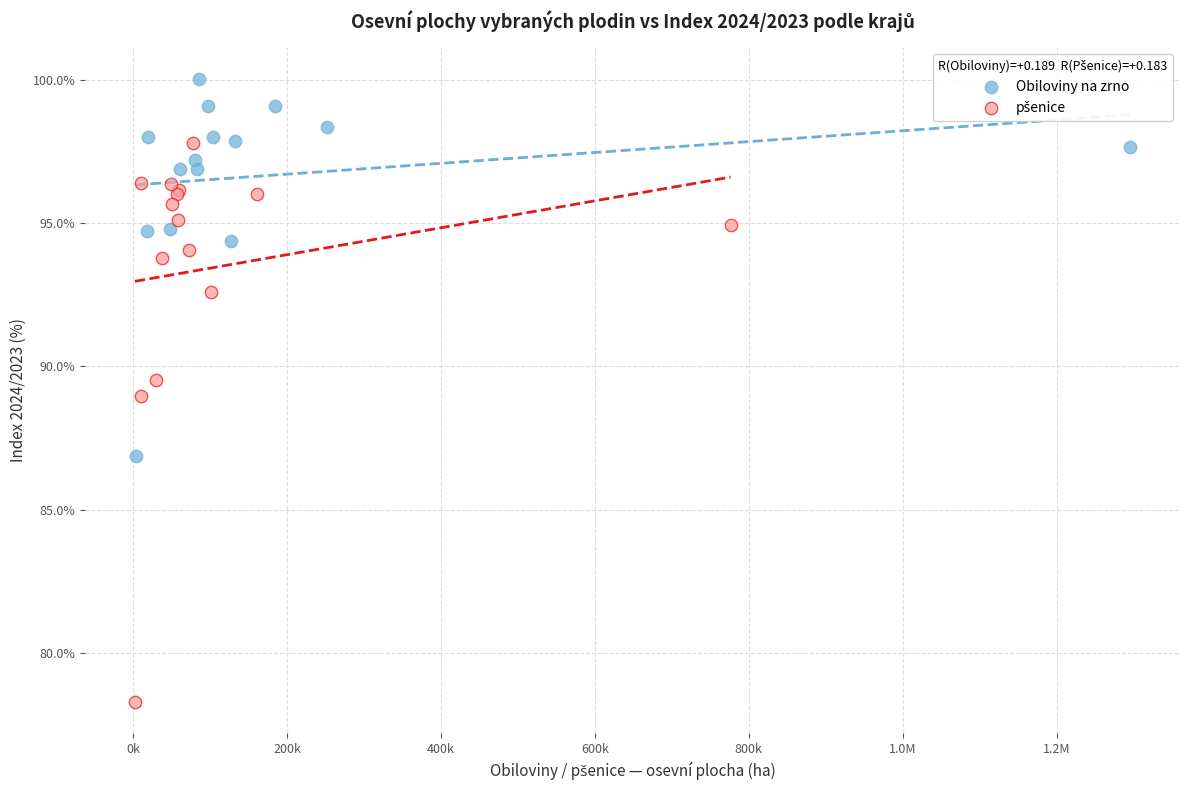

Which series reaches the maximum Y coordinate?

Obiloviny na zrno